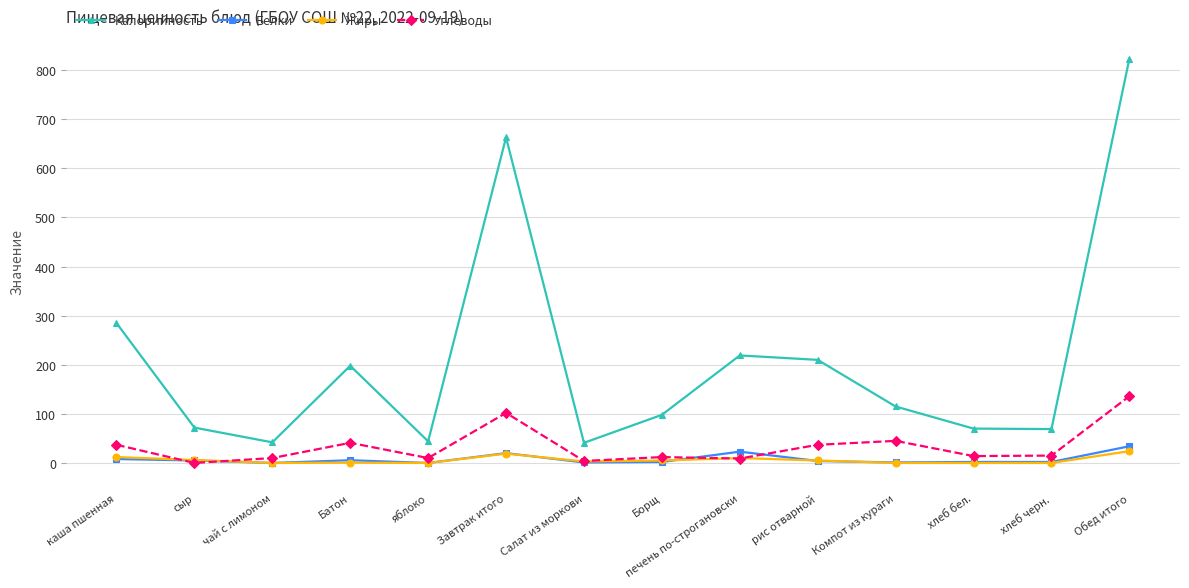

Where is the first local maximum for Калорийность?

Батон